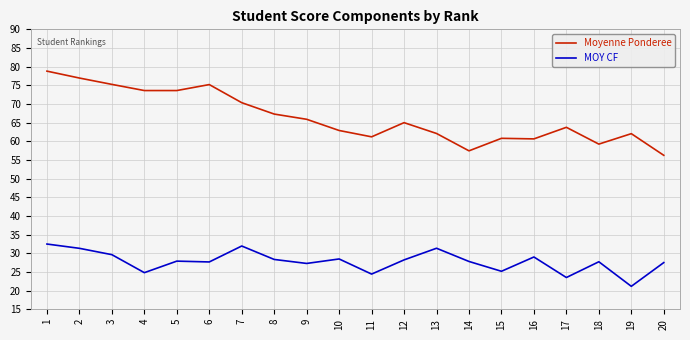

The value of MOY CF at 7 is 11.4. True or false?

False